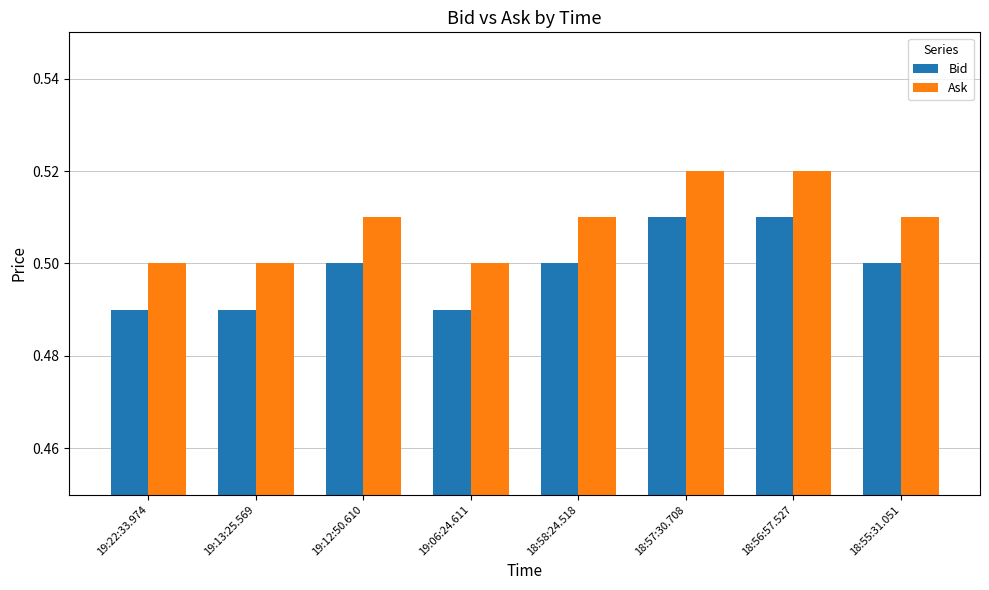

List the series in order of their overall mean, highest first.

Ask, Bid